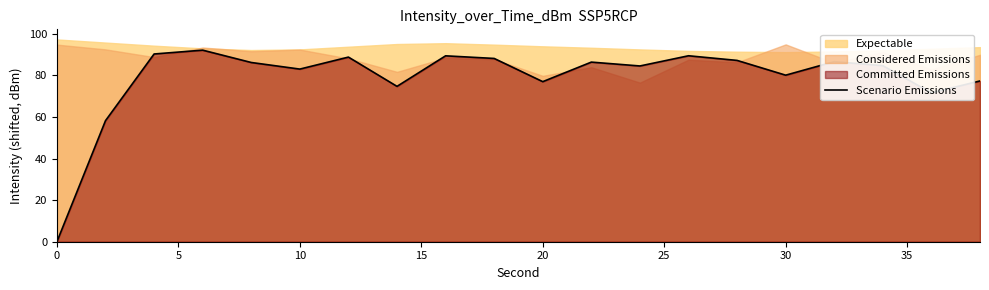

Reading right to left, transcribe all the data shown in this chart.

77.3	71.6	84.7	86.6	80.1	87.2	89.4	84.5	86.4	77.0	88.2	89.4	74.7	88.8	83.0	86.2	92.1	90.3	58.2	0.0